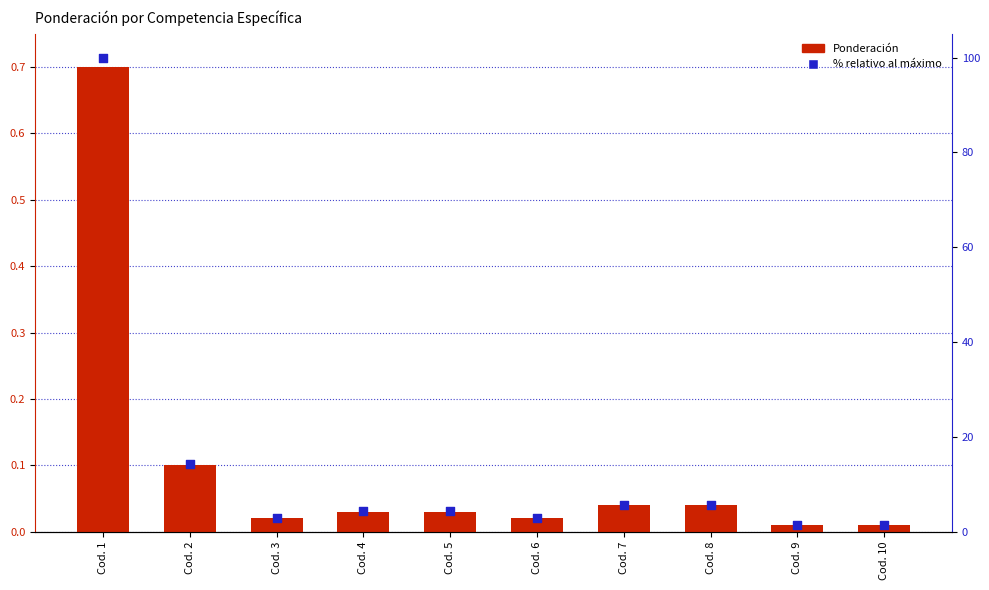

Which series reaches the maximum Y coordinate?

% relativo al máximo